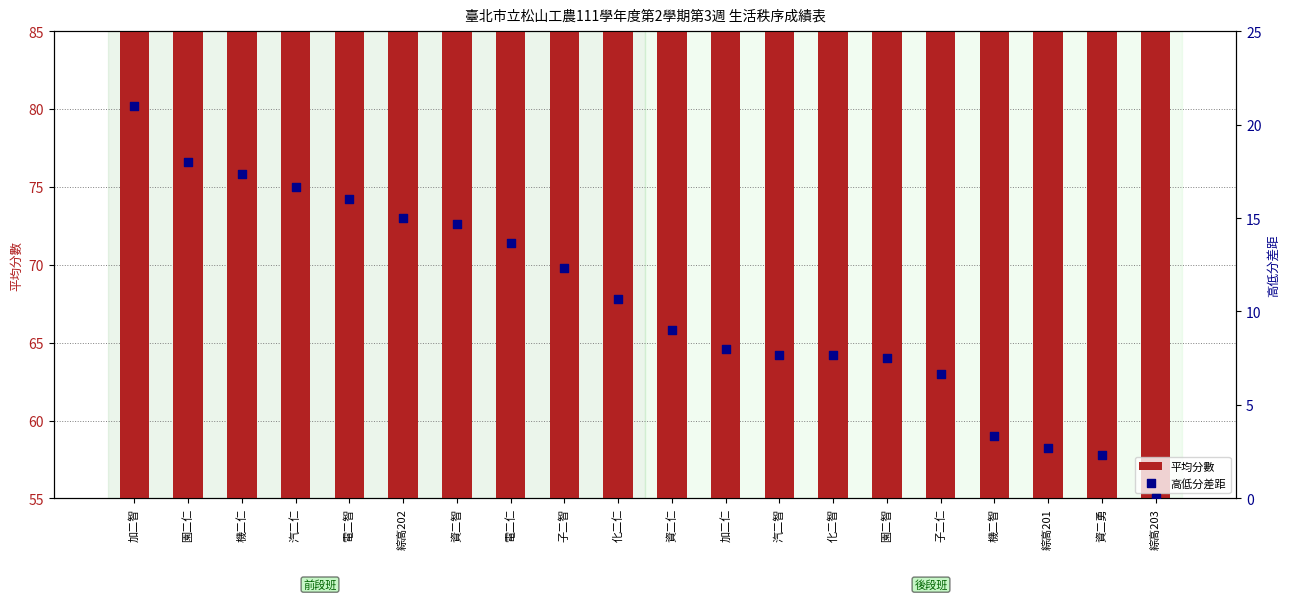

Which series reaches the minimum Y coordinate?

高低分差距